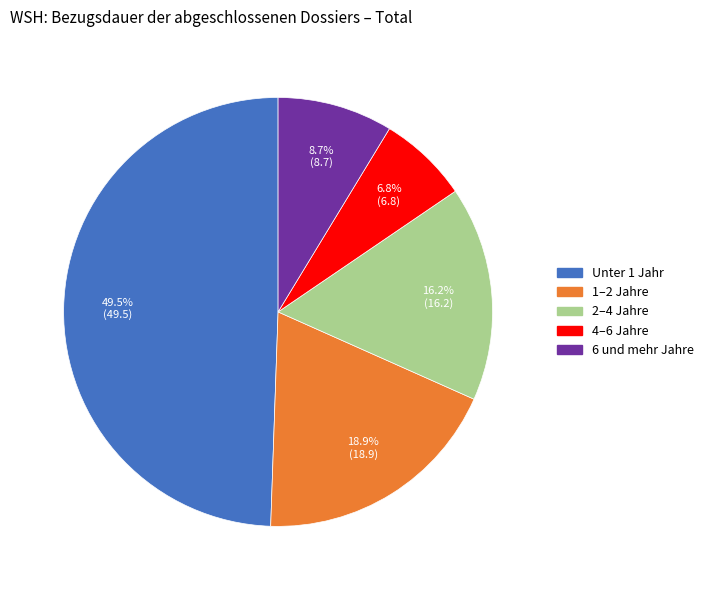

Rank the categories by value from highest to lowest.

Unter 1 Jahr, 1–2 Jahre, 2–4 Jahre, 6 und mehr Jahre, 4–6 Jahre